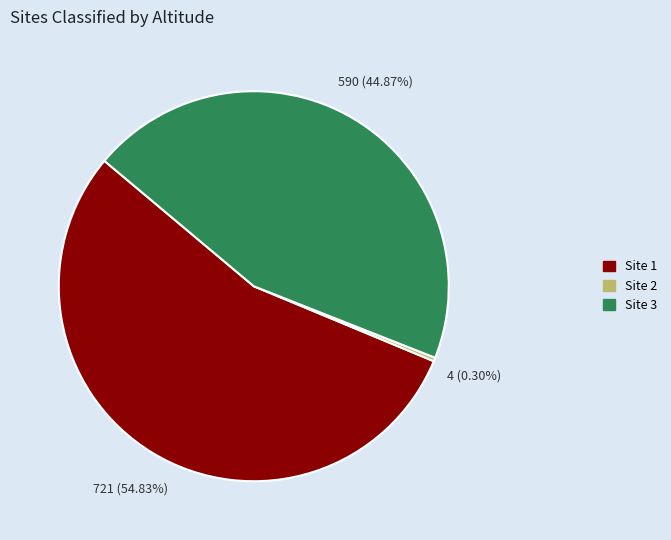

Is there any slice that represents more than half of the pie?

Yes